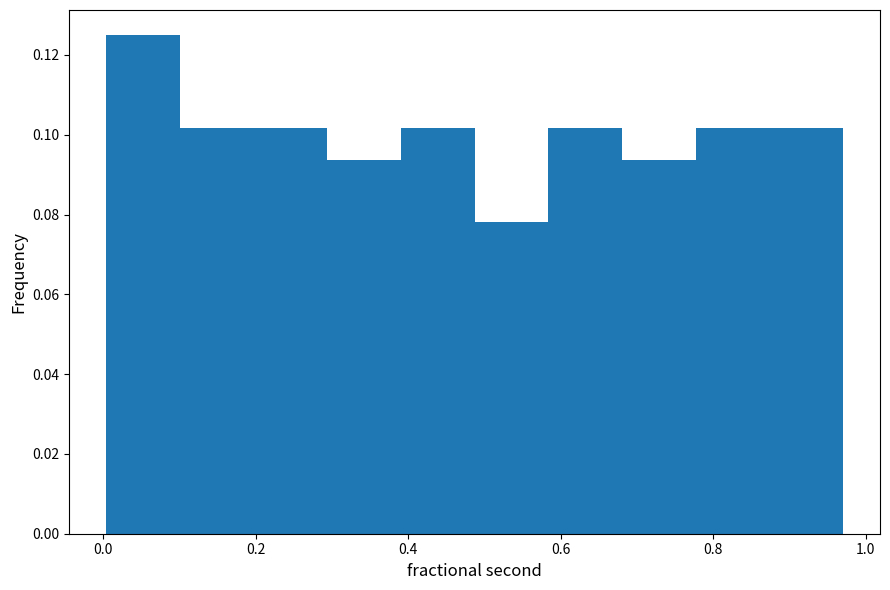

What is the height of the bar covering 0.10 to 0.20 on the x-axis? Neither the bar edges nor the heights are printed on the chart, so give them approximately, as read against the axes.

0.102